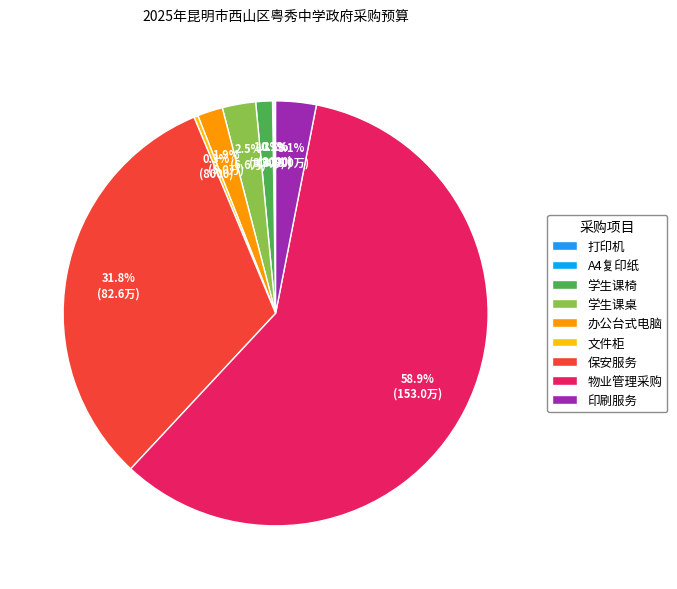

Does 物业管理采购 represent more than half of the total?

Yes